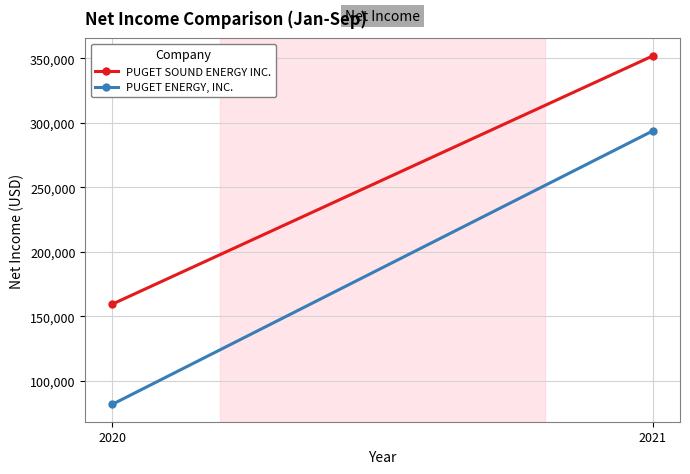

Is it true that PUGET ENERGY, INC. equals 81699 at 2020?

True